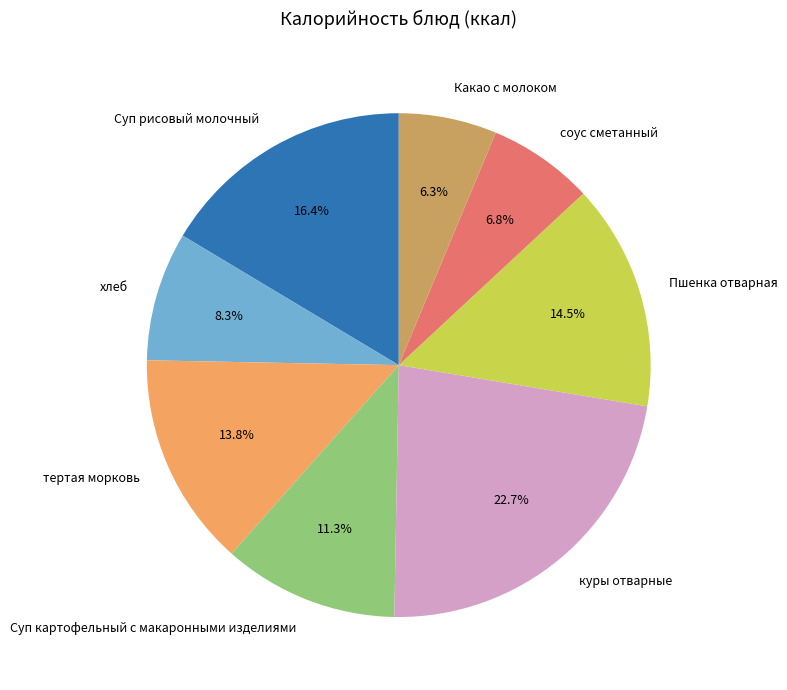

Is there a majority slice in this chart?

No